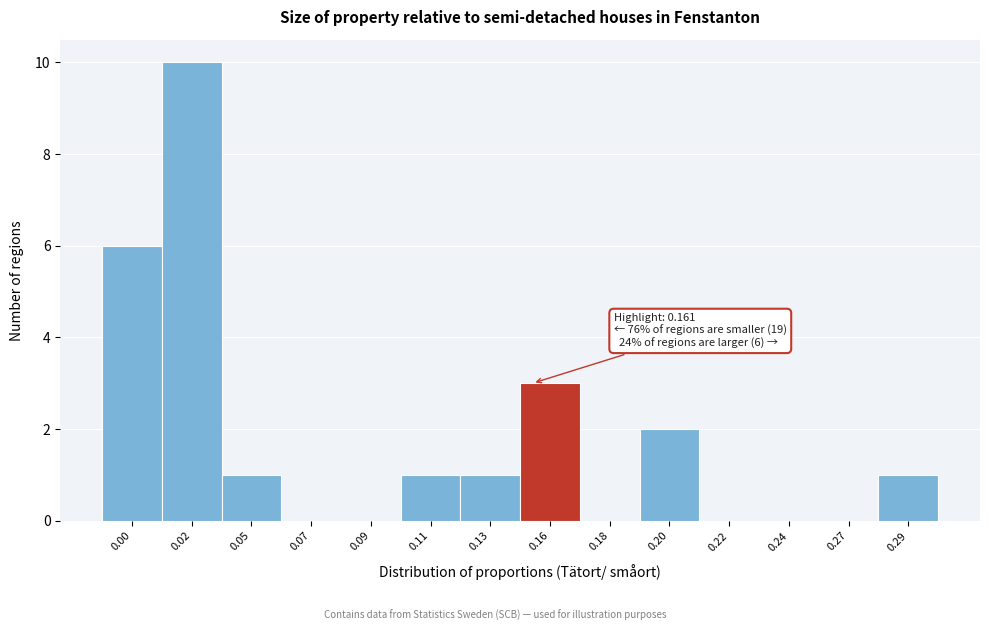

Reading right to left, transcribe all the data shown in this chart.

0.29=1	0.27=0	0.24=0	0.22=0	0.20=2	0.18=0	0.16=3	0.13=1	0.11=1	0.09=0	0.07=0	0.05=1	0.02=10	0.00=6